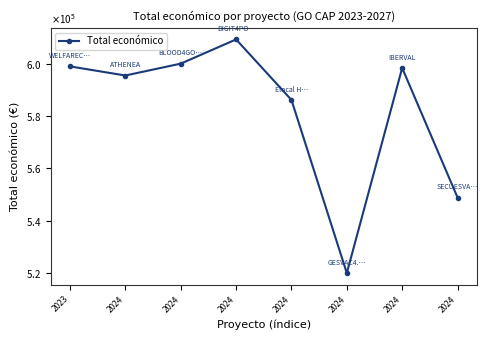

What is the difference between the second highest and second lowest values?

51071